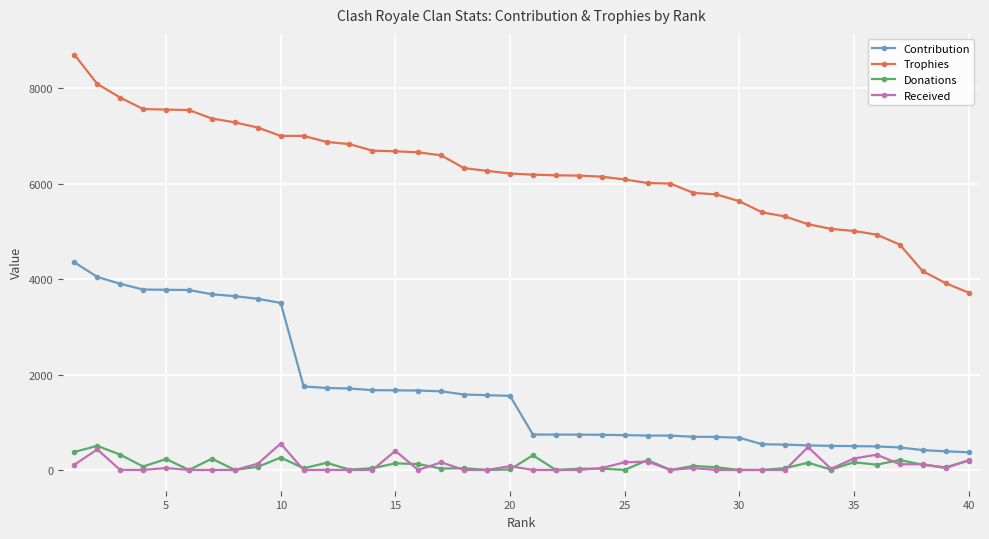

What is the maximum value shown in the chart?

8703